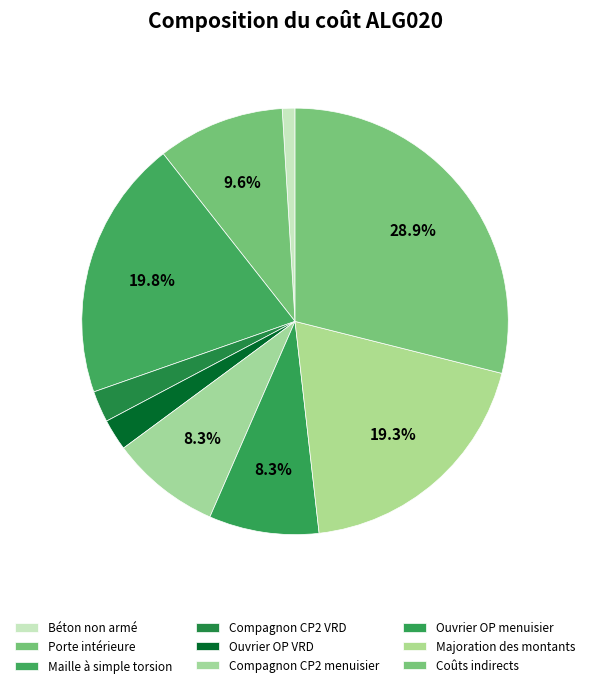

True or false: Ouvrier OP VRD accounts for 2% of the total.

True